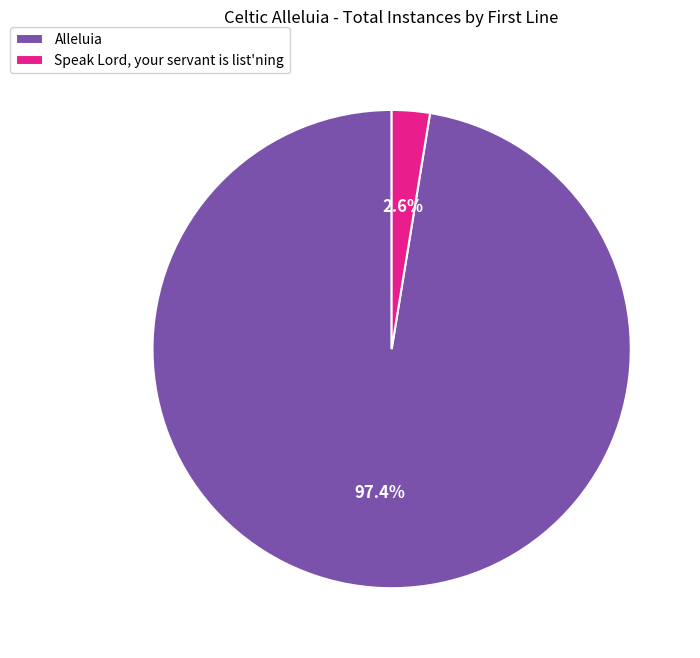

Is Alleluia the majority of the pie?

Yes